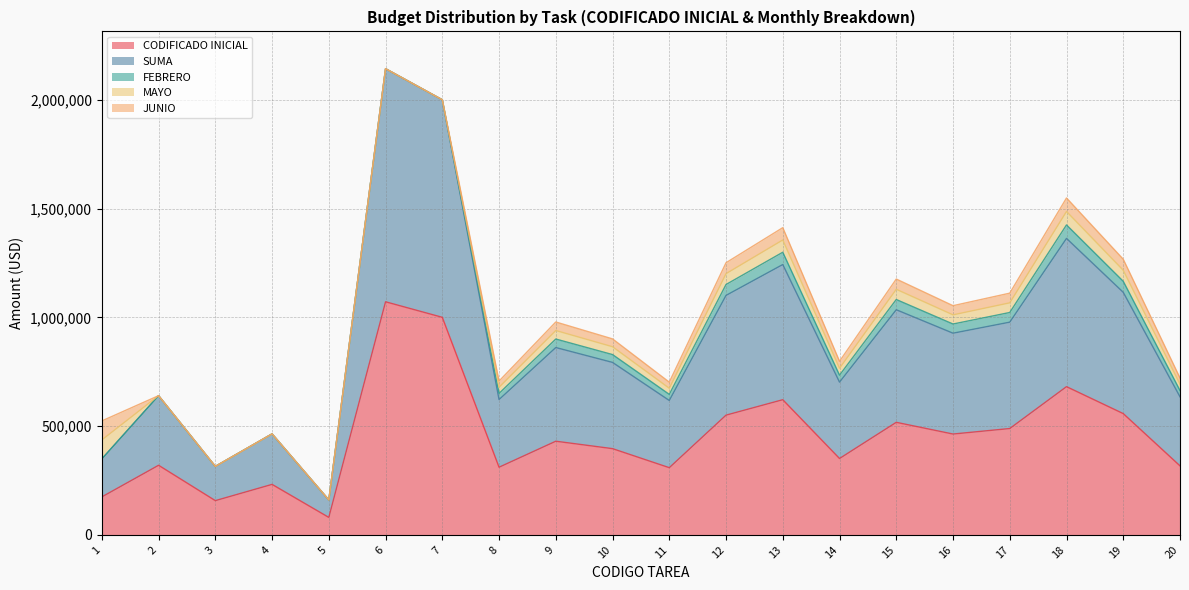

How many data points in CODIFICADO INICIAL are above 430571?

10